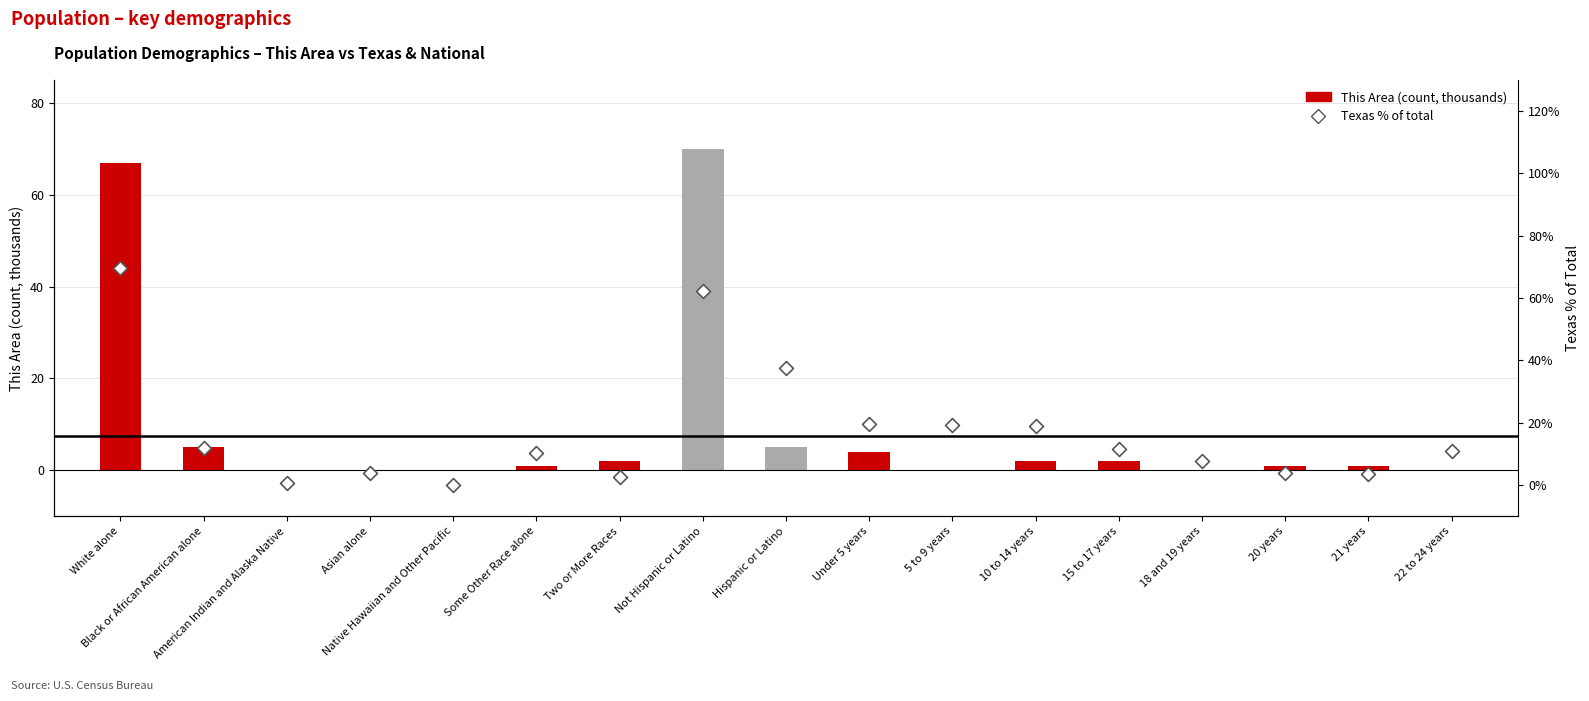

At which category is the sum across all series the highest?

White alone